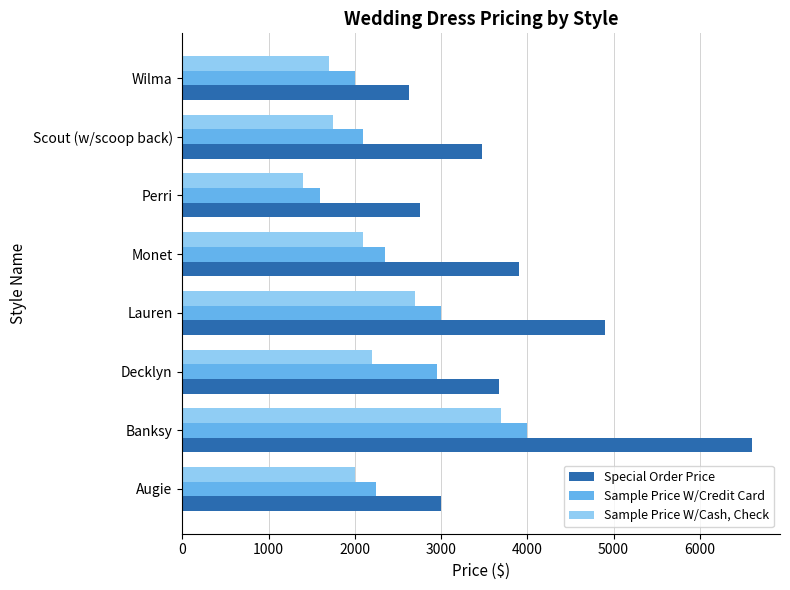

Count the number of categories in the chart.

8